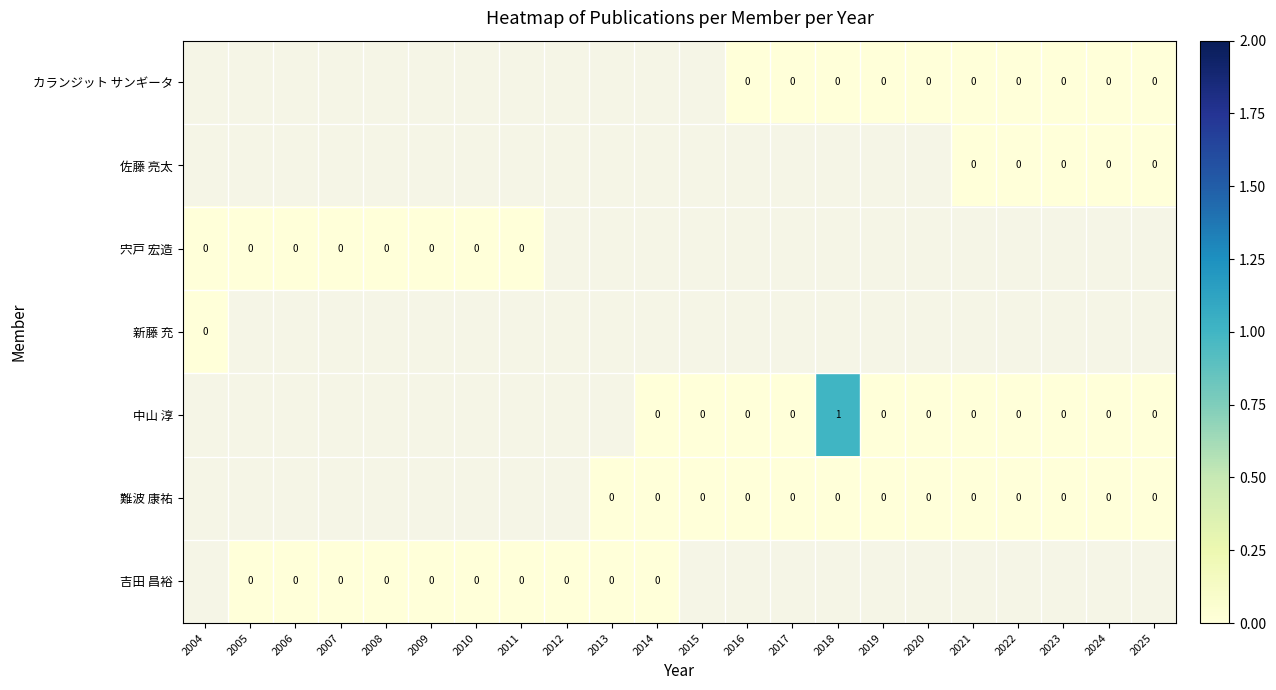

Which category has the lowest value in the 新藤 充 series?

2004